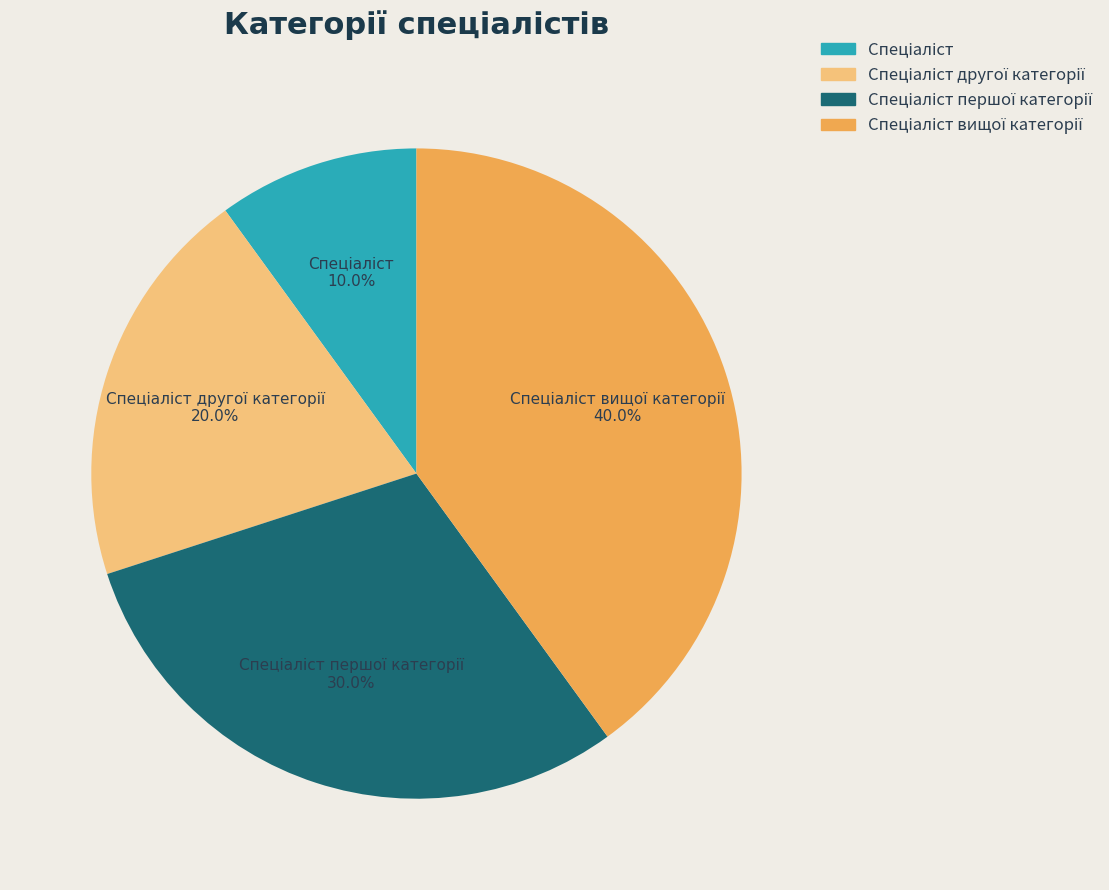

Count the number of slices in the pie.

4